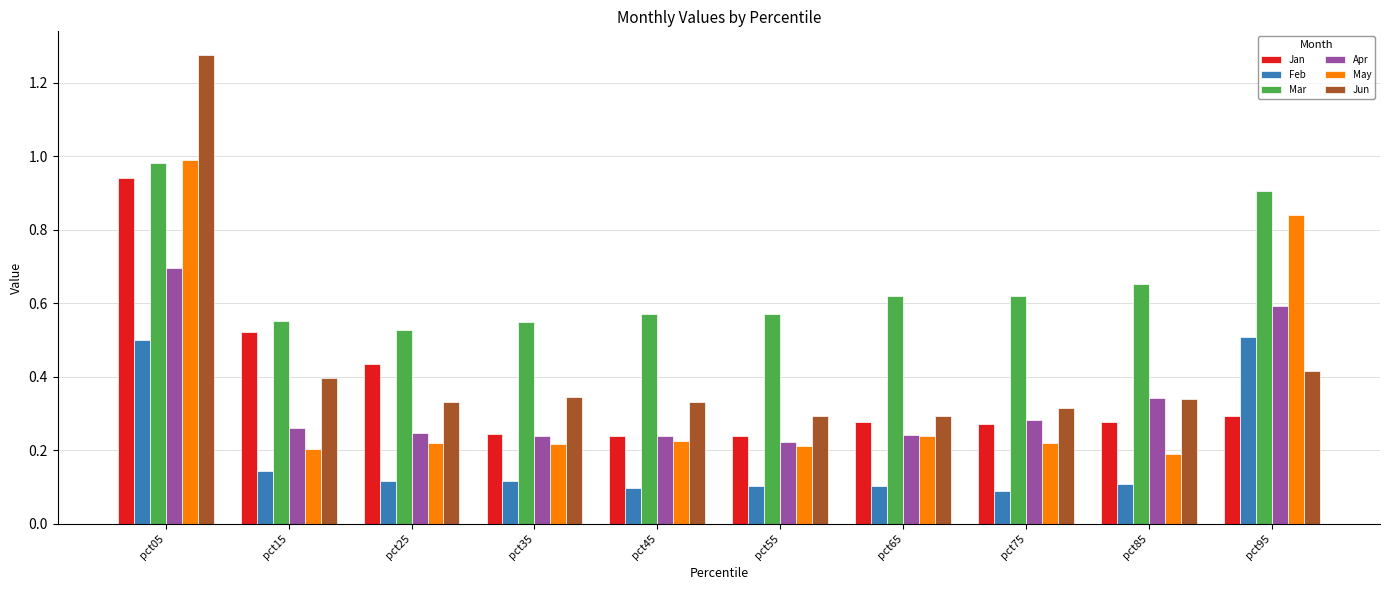

At pct95, list the series in order from smallest to largest.

Jan, Jun, Feb, Apr, May, Mar